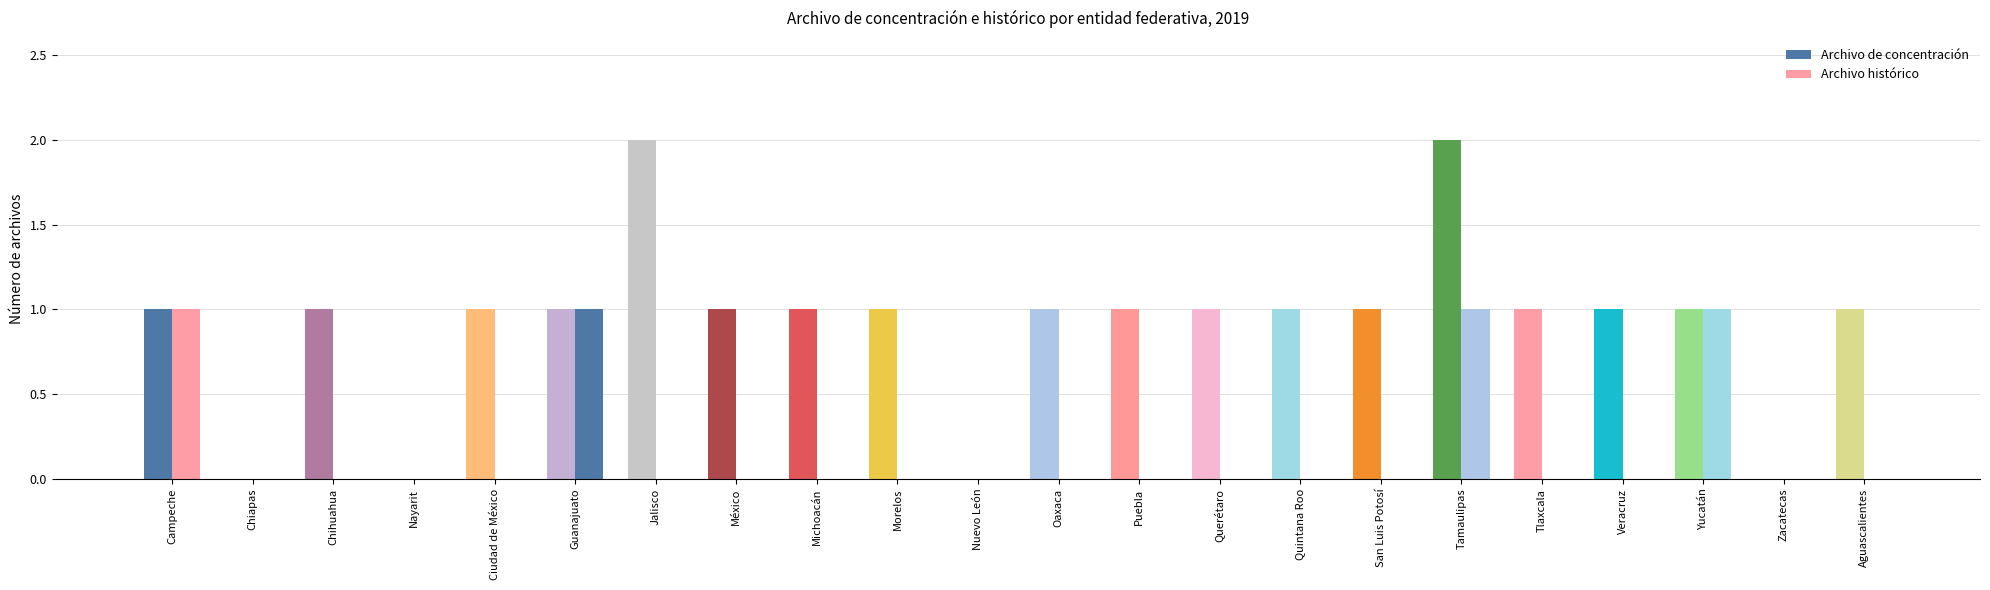

Are the bars horizontal?

No